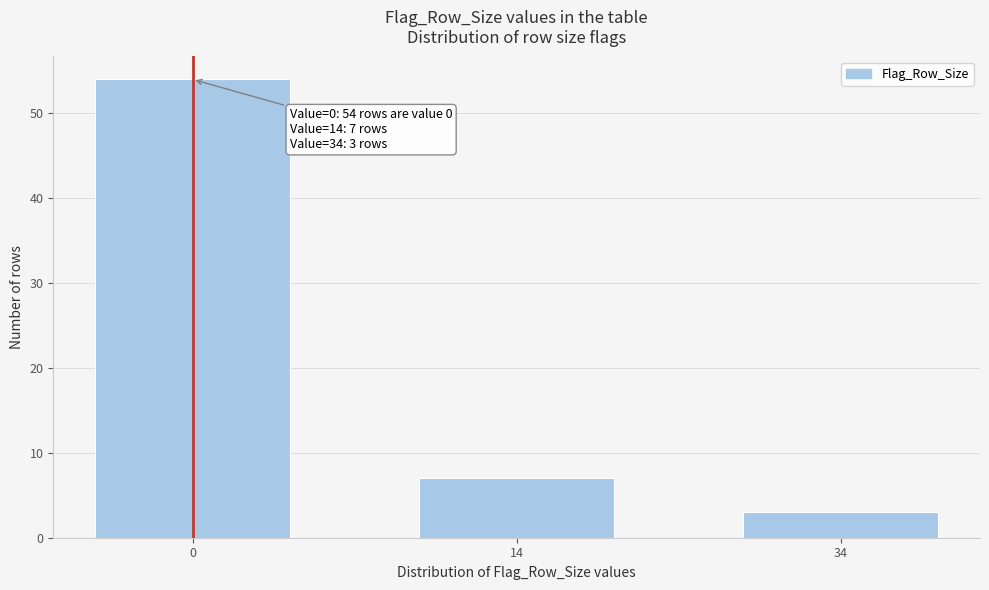

Reading left to right, extract all data points from this chart.

54	7	3